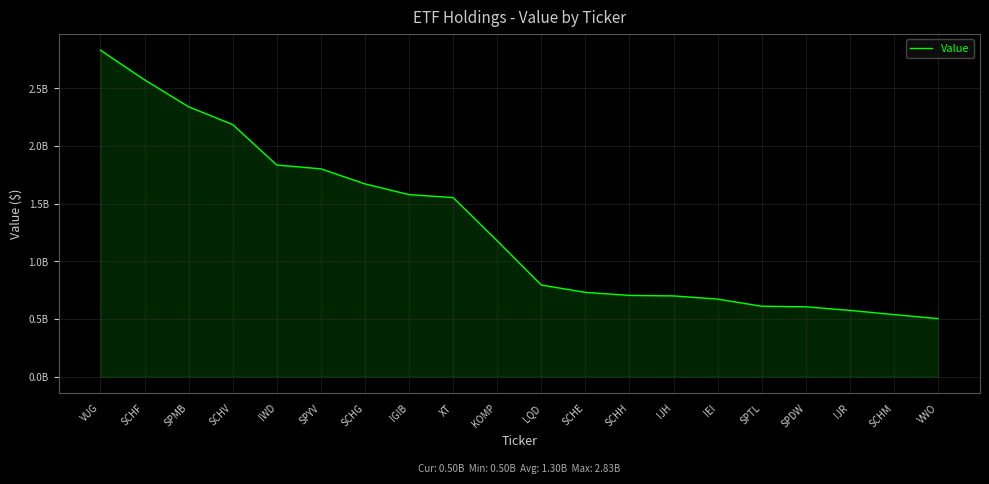

Is this an area chart (filled region under the line)?

Yes